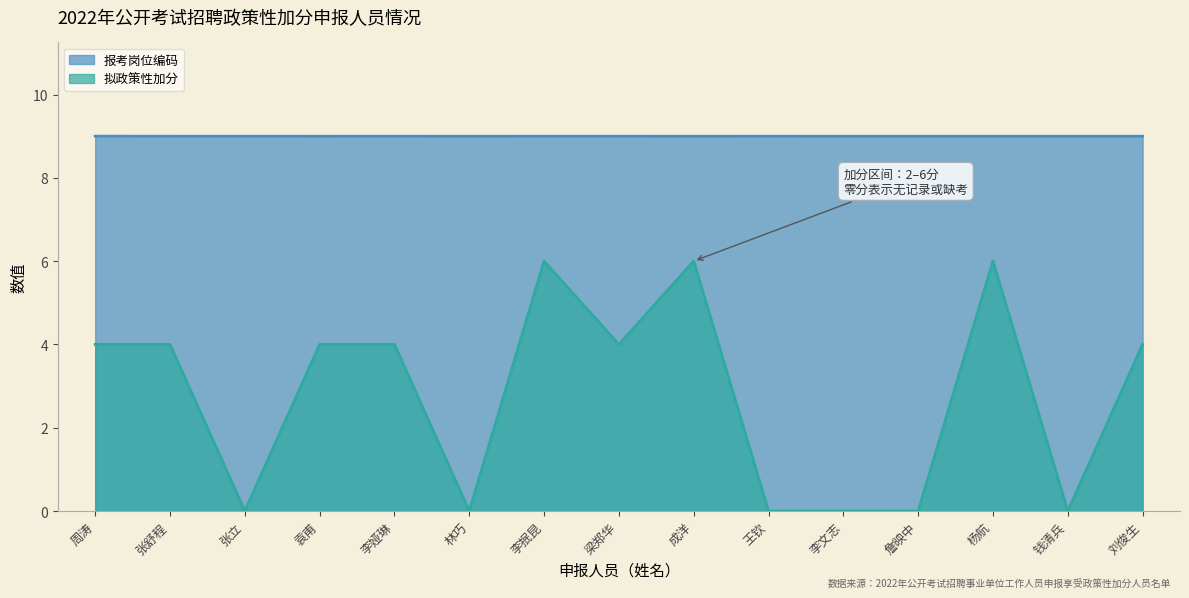

True or false: 拟政策性加分 has more than 0 points higher than both neighbors.

True